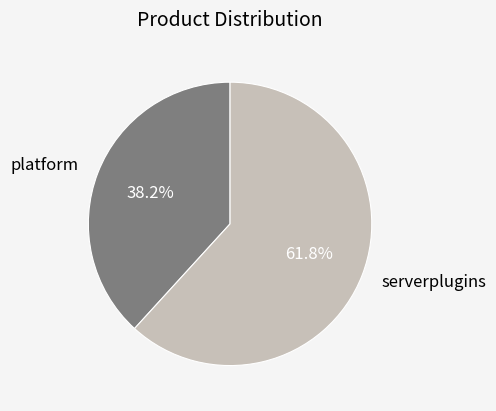

Rank the categories by value from lowest to highest.

platform, serverplugins